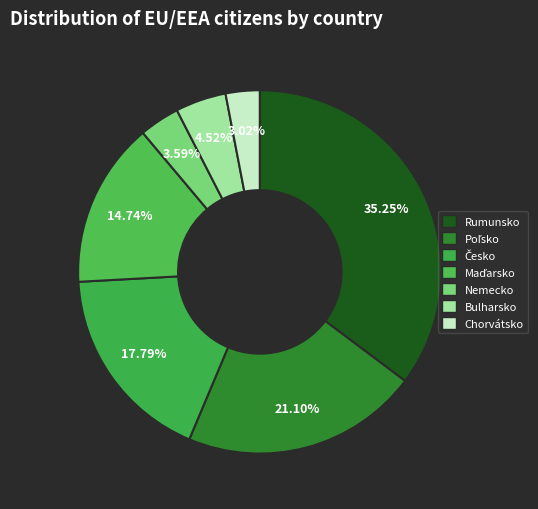

To the nearest percent, what portion does Rumunsko represent?

35%